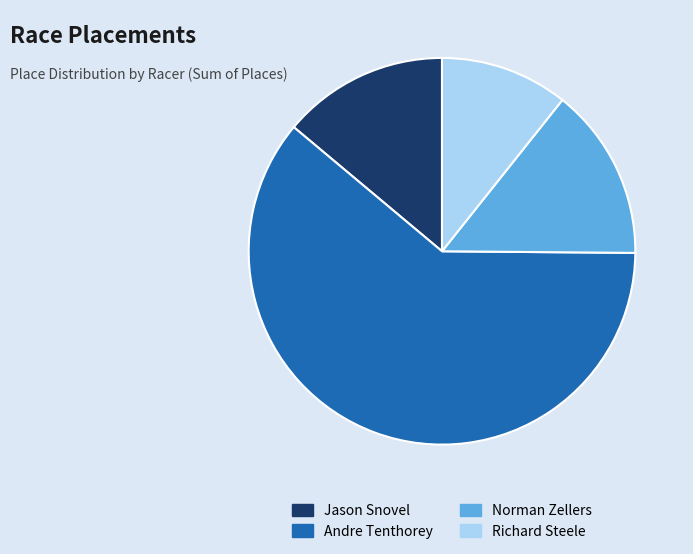

Is it true that Andre Tenthorey is 70% of the pie?

False